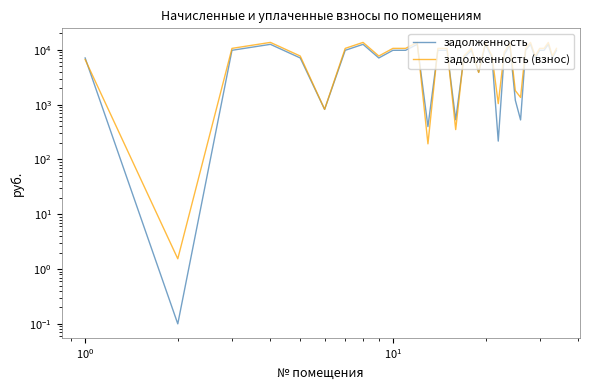

How many lines are shown in the chart?

2